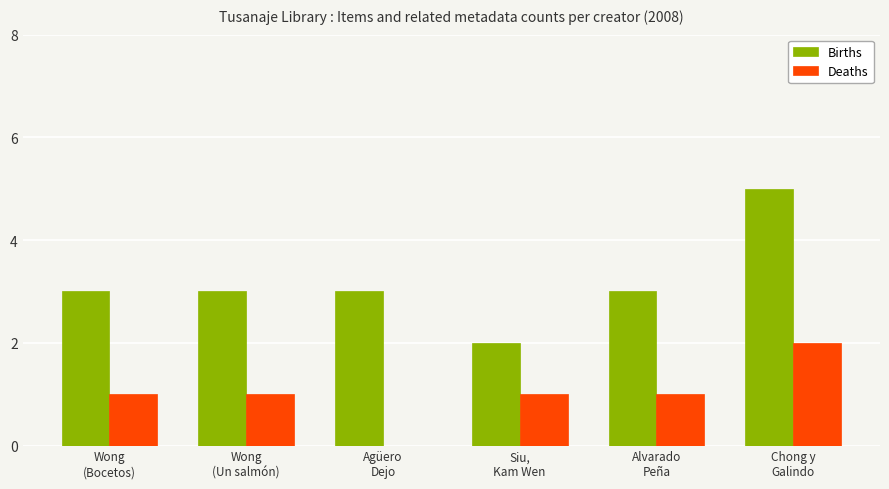

Is the value of Deaths at Agüero
Dejo greater than the value of Births at Siu,
Kam Wen?

No